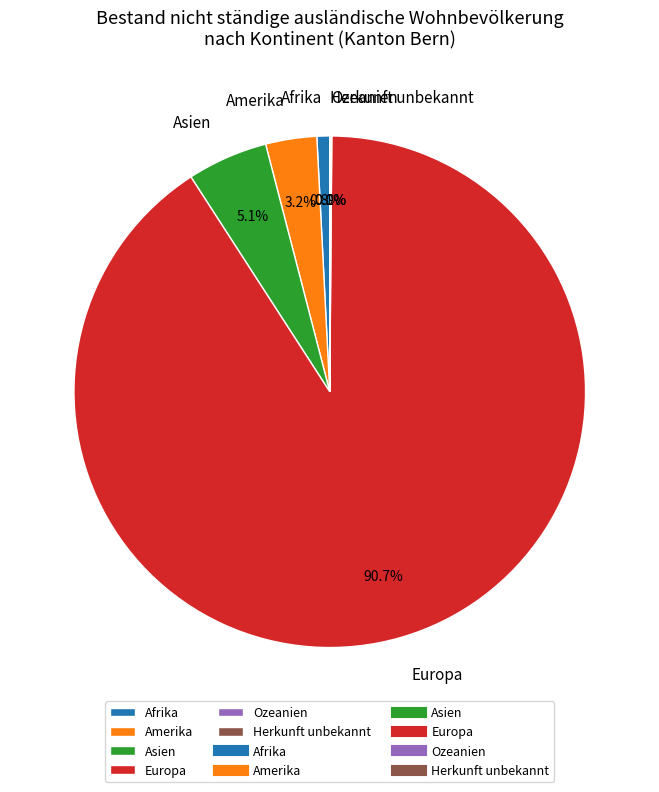

Is there any slice that represents more than half of the pie?

Yes